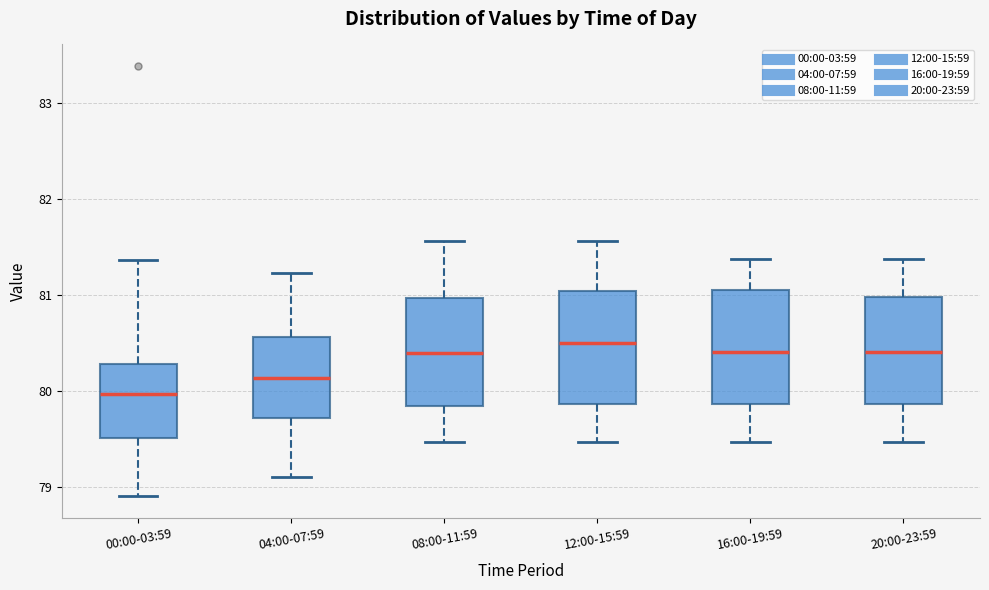

Where does the median line of the box for 04:00-07:59 sit on the y-axis? The values are not printed on the chart, so give them approximately, as read against the axis.

80.1